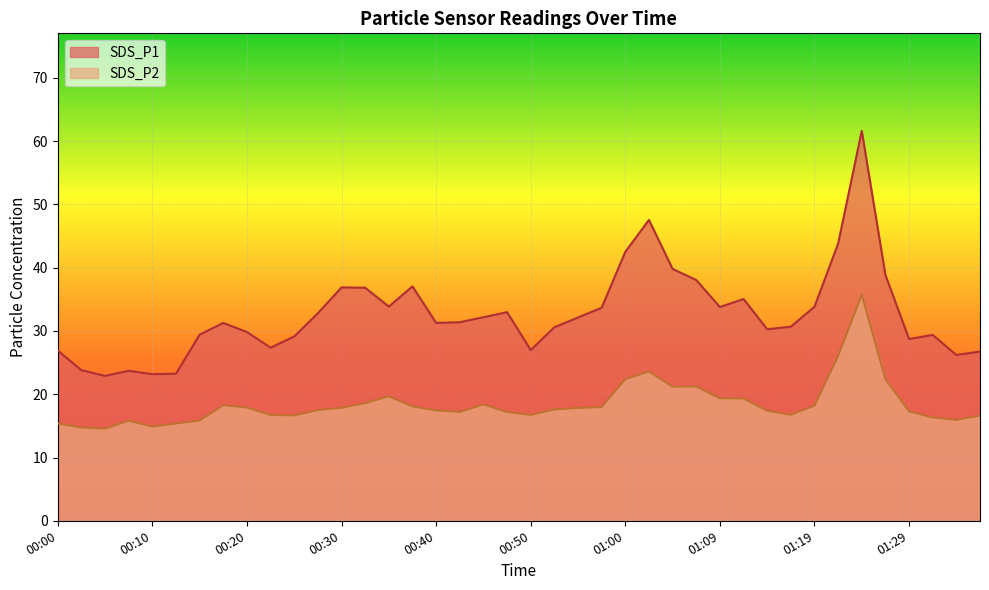

Reading left to right, what are all the values shown in this chart?

SDS_P1: 00:00=26.9	00:03=23.8	00:05=22.9	00:08=23.7	00:10=23.2	00:13=23.2	00:15=29.4	00:17=31.3	00:20=29.8	00:22=27.4	00:25=29.1	00:27=32.8	00:30=36.9	00:32=36.8	00:35=33.9	00:37=37.0	00:40=31.3	00:42=31.4	00:45=32.2	00:47=33.0	00:50=27.0	00:52=30.6	00:55=32.1	00:57=33.7	01:00=42.5	01:02=47.5	01:05=39.8	01:07=38.0	01:09=33.8	01:12=35.0	01:14=30.3	01:17=30.7	01:19=33.8	01:22=43.8	01:24=61.6	01:26=38.9	01:29=28.7	01:31=29.4	01:34=26.2	01:36=26.8
SDS_P2: 00:00=15.4	00:03=14.8	00:05=14.6	00:08=15.8	00:10=14.9	00:13=15.4	00:15=15.8	00:17=18.3	00:20=17.9	00:22=16.7	00:25=16.6	00:27=17.5	00:30=17.9	00:32=18.6	00:35=19.7	00:37=18.1	00:40=17.4	00:42=17.2	00:45=18.4	00:47=17.2	00:50=16.7	00:52=17.6	00:55=17.8	00:57=18.0	01:00=22.4	01:02=23.6	01:05=21.2	01:07=21.2	01:09=19.4	01:12=19.3	01:14=17.4	01:17=16.8	01:19=18.2	01:22=26.1	01:24=35.7	01:26=22.4	01:29=17.3	01:31=16.3	01:34=15.9	01:36=16.6